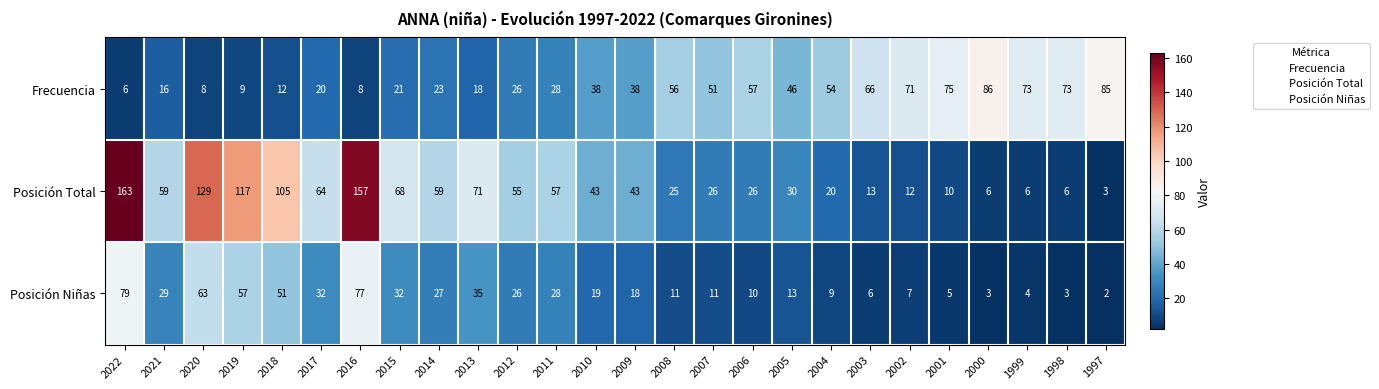

Count the number of data series in this chart.

3